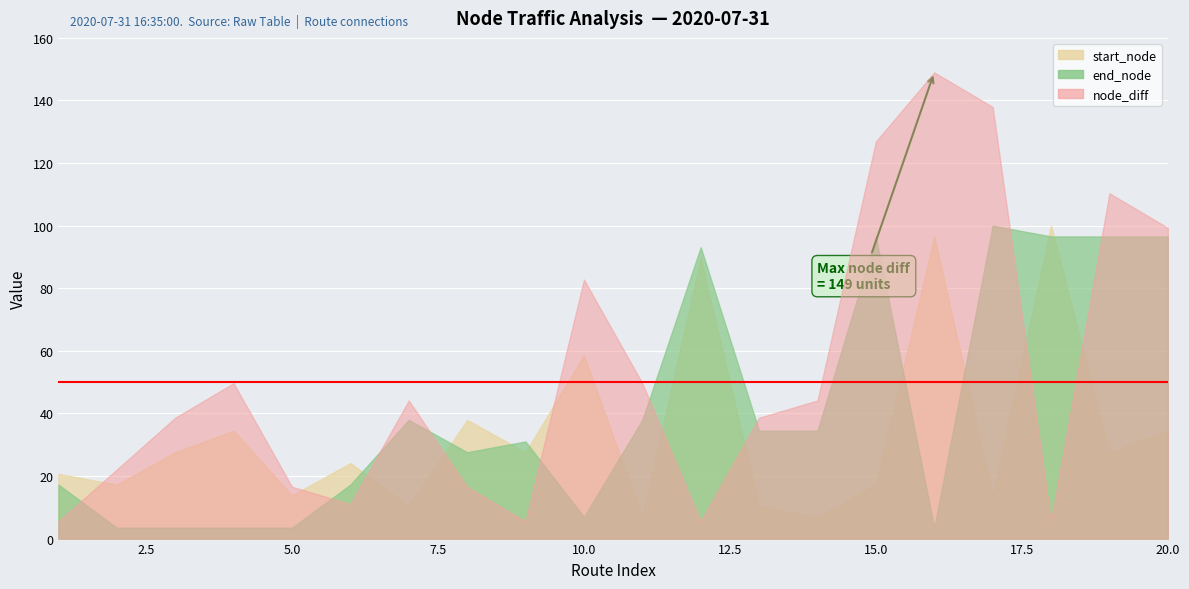

Which series has the widest spread of values?

travel_time